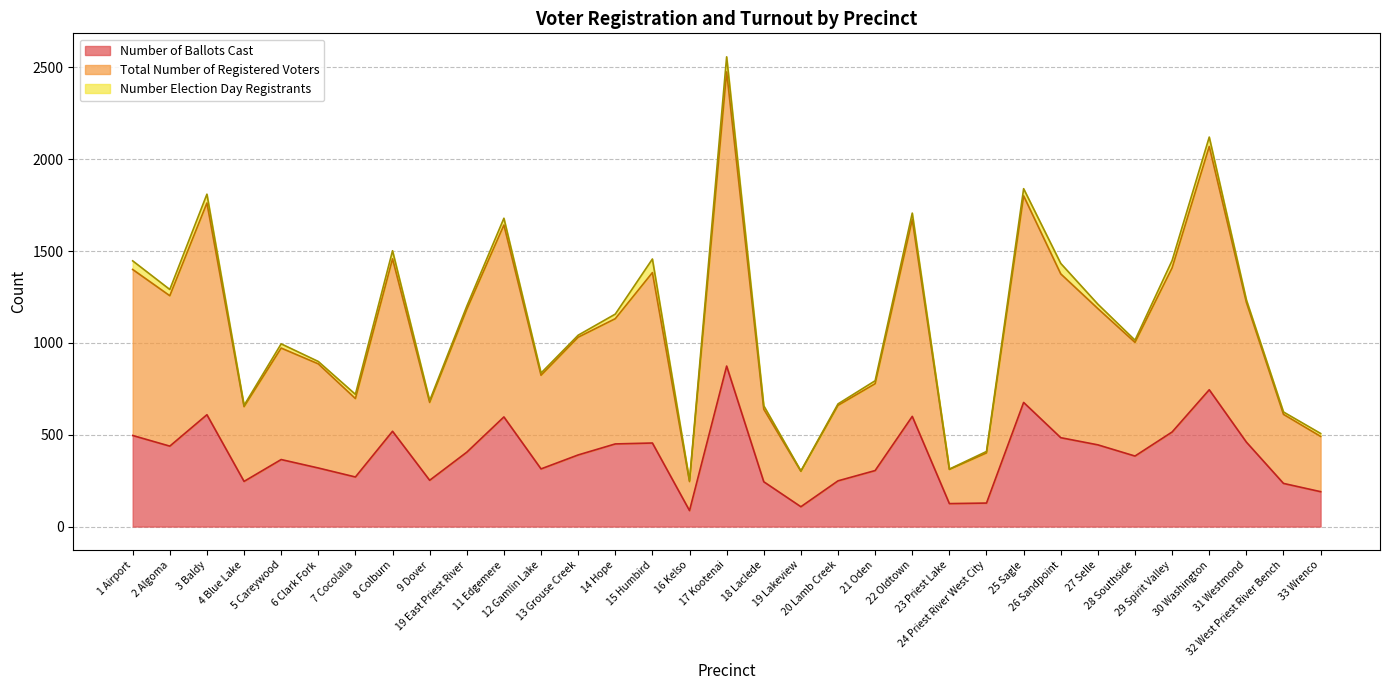

The value of Total Number of Registered Voters at 25 Sagle is 1840. True or false?

True